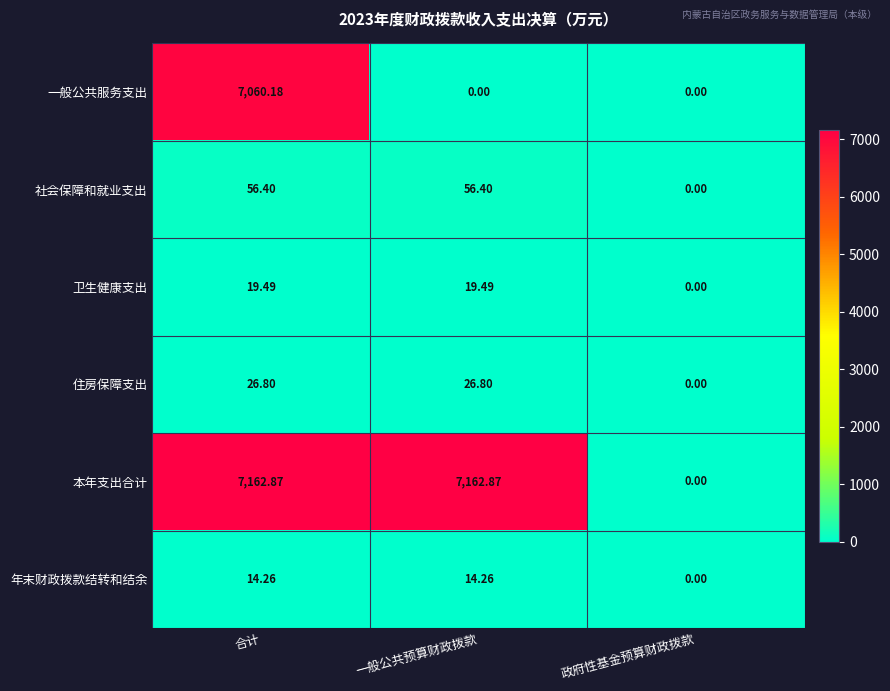

Which category has the lowest value in the 住房保障支出 series?

政府性基金预算财政拨款